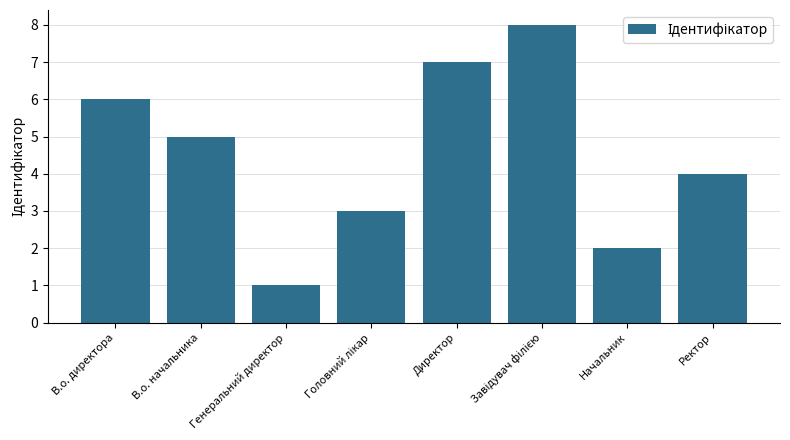

What is the difference between the maximum and second lowest values?

6